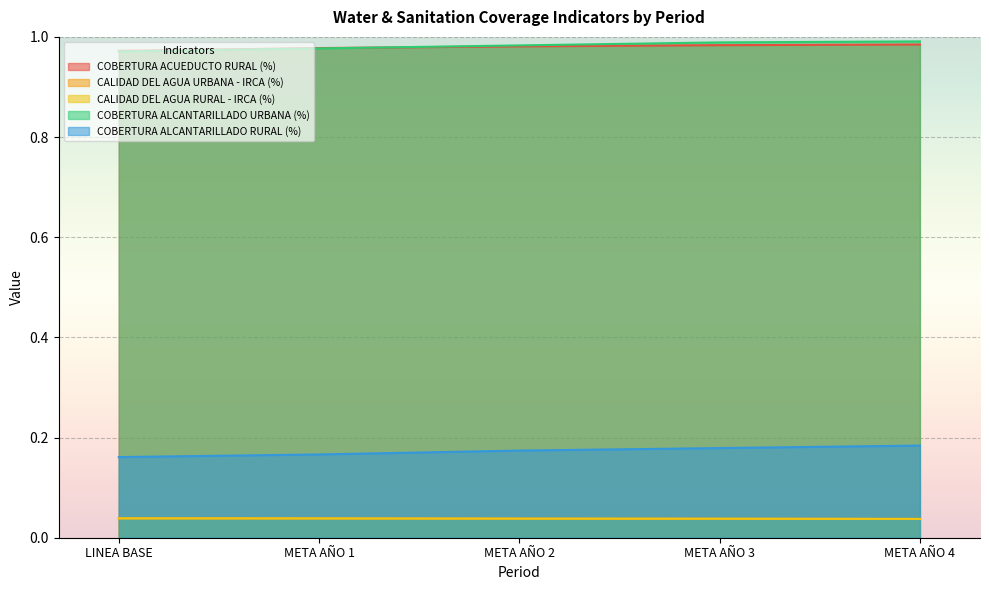

What is the minimum value for COBERTURA ALCANTARILLADO RURAL (%)?

0.2